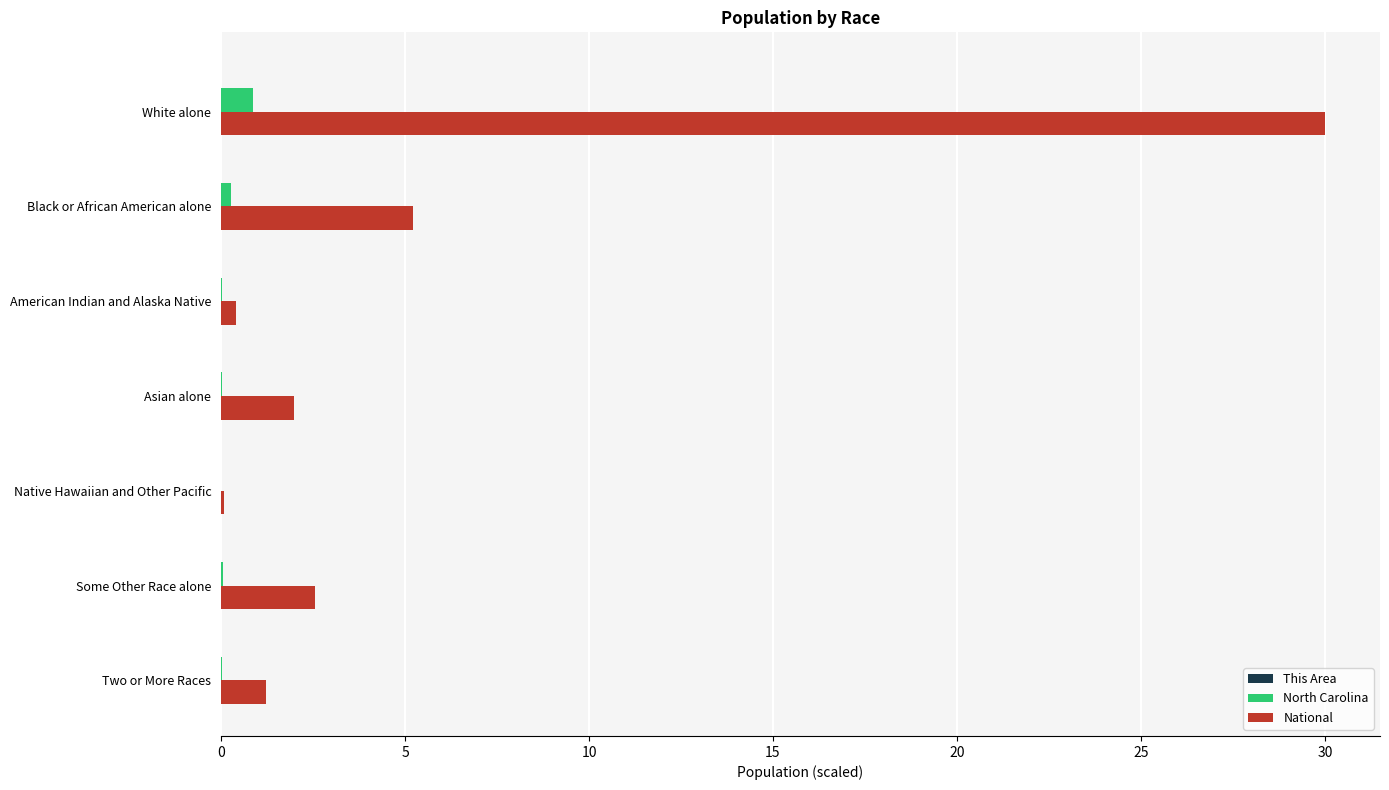

Which series has the largest range (max minus min)?

National